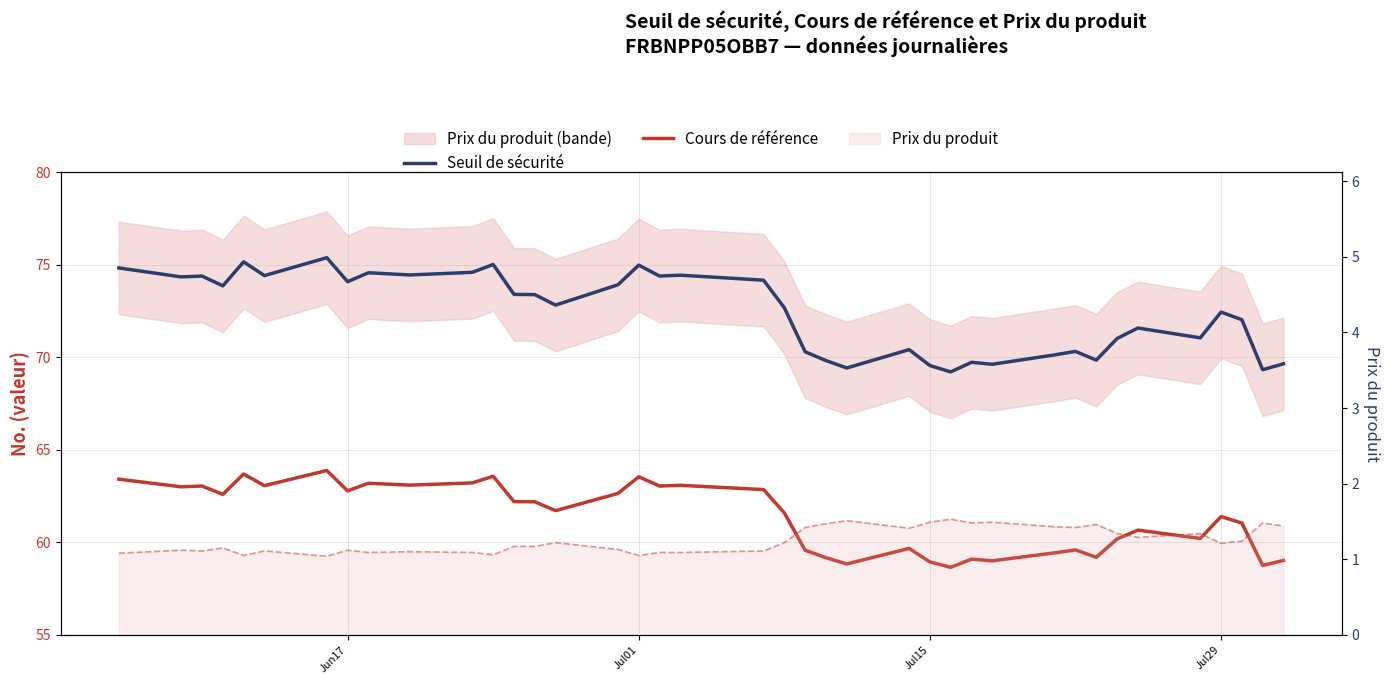

Which series has the widest spread of values?

Seuil de sécurité